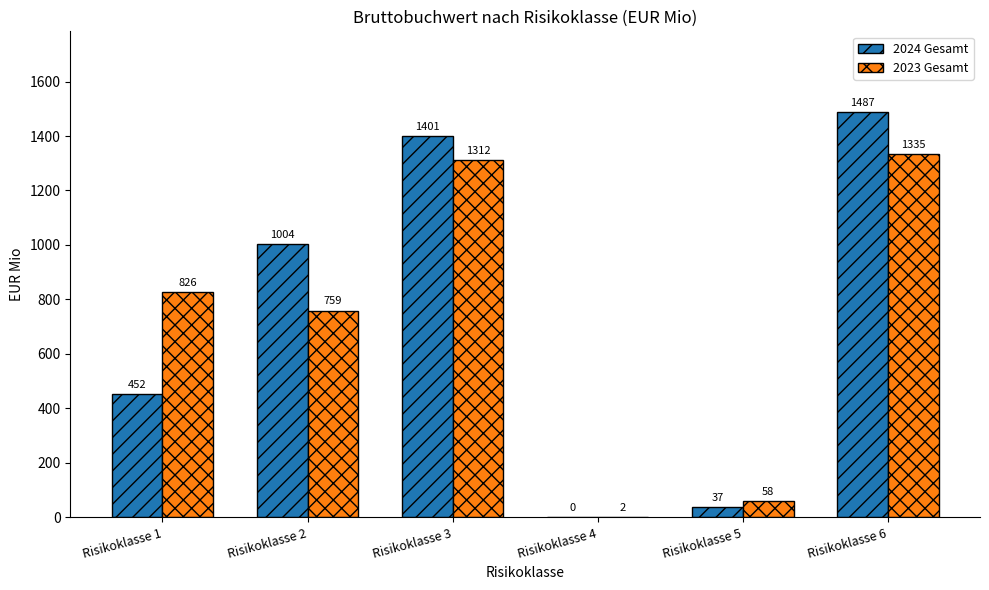

What is the maximum value for 2024 Gesamt?

1487